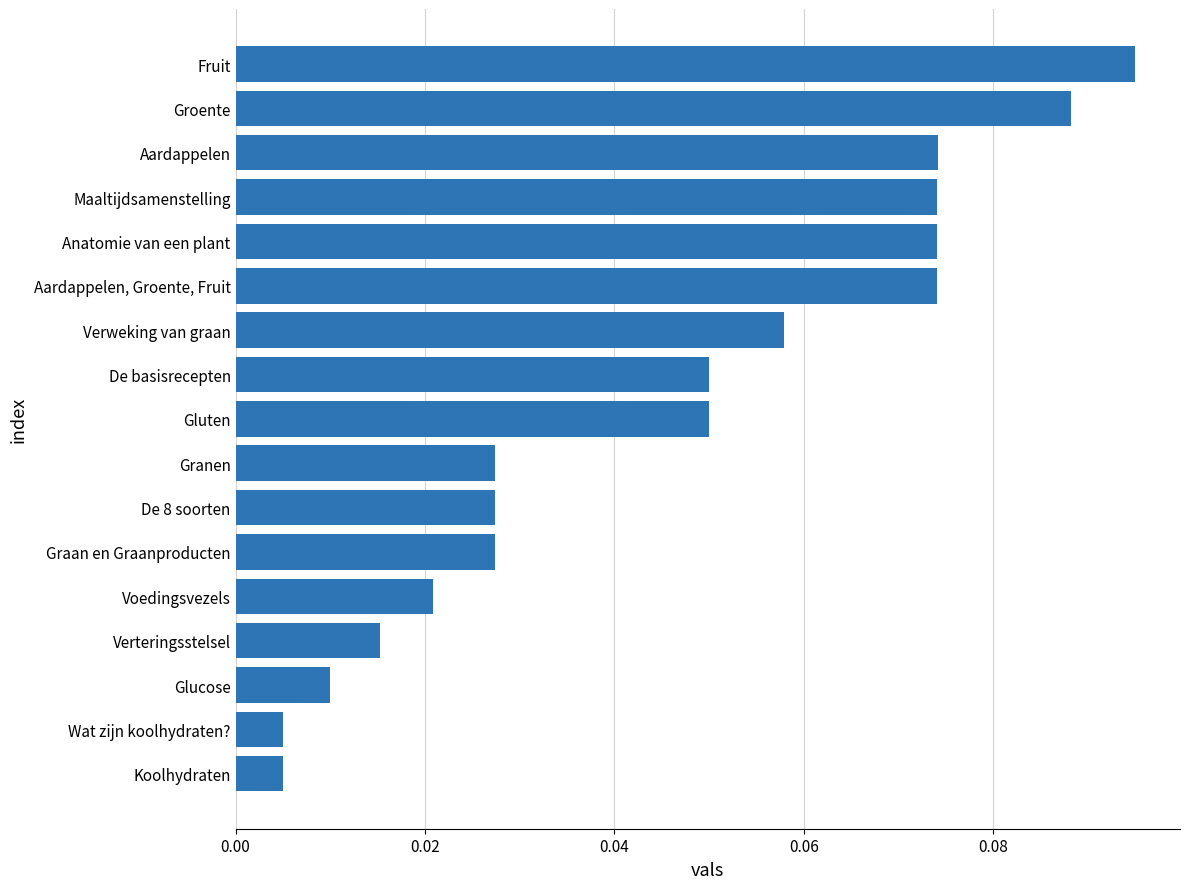

What is the label of the 1st bar from the top?

Fruit